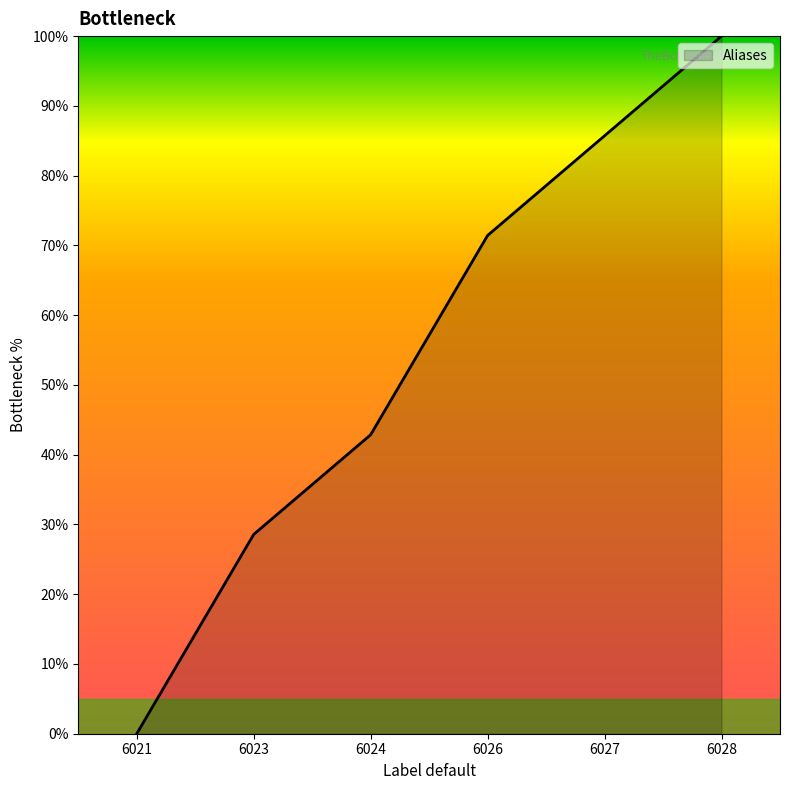

True or false: the data has more than 0 interior local peaks.

False